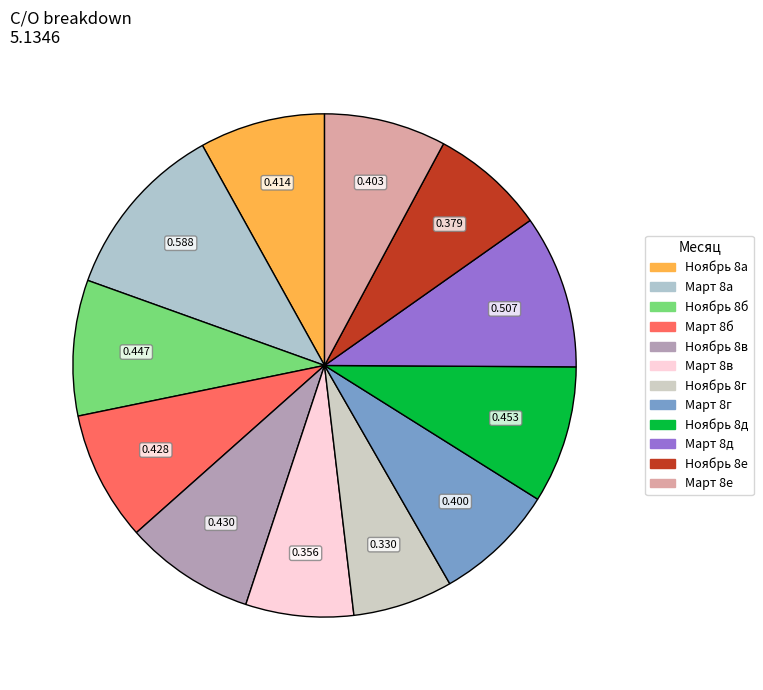

How many slices are in this pie chart?

12